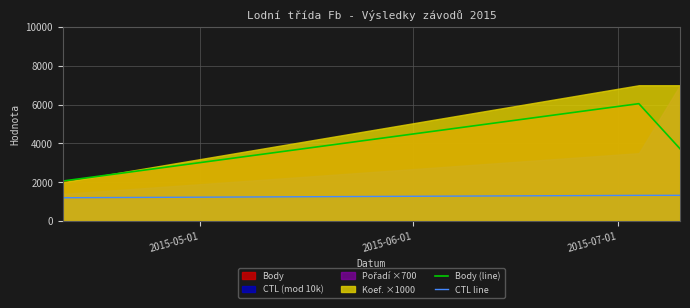

What is the minimum value for CTL line?

1201